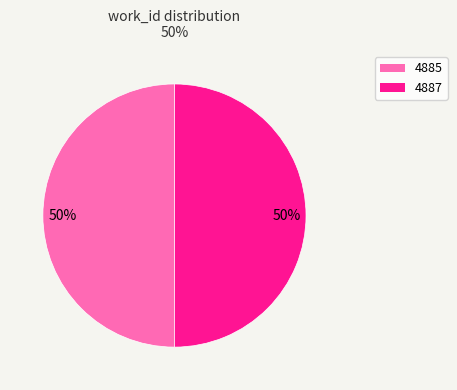

Count the number of slices in the pie.

2